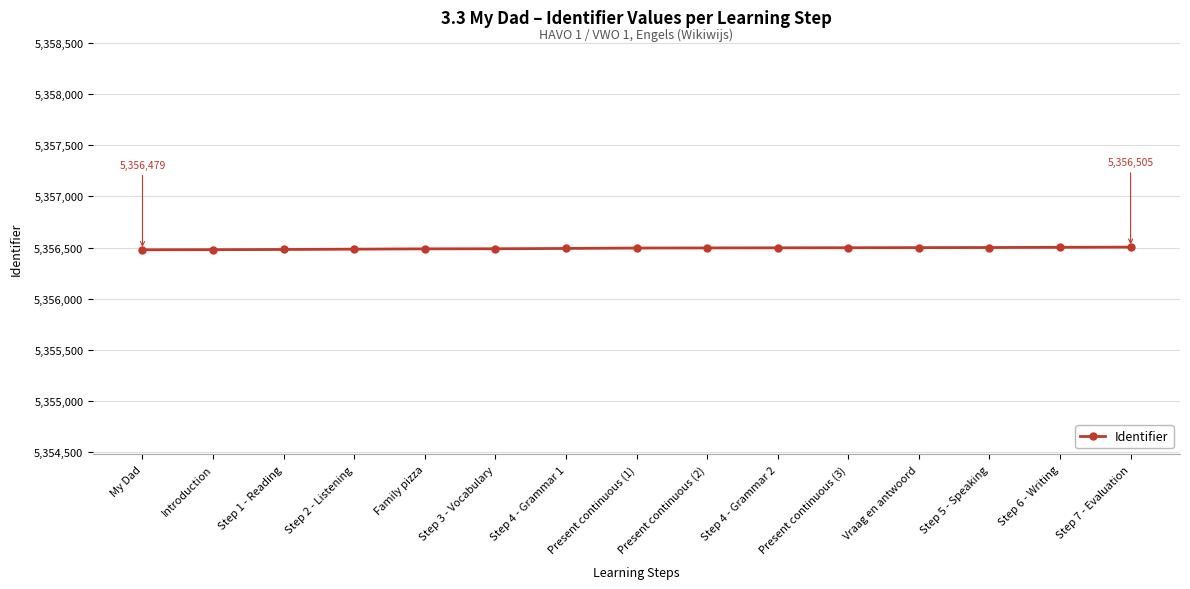

What is the label of the 11th point from the right?

Family pizza